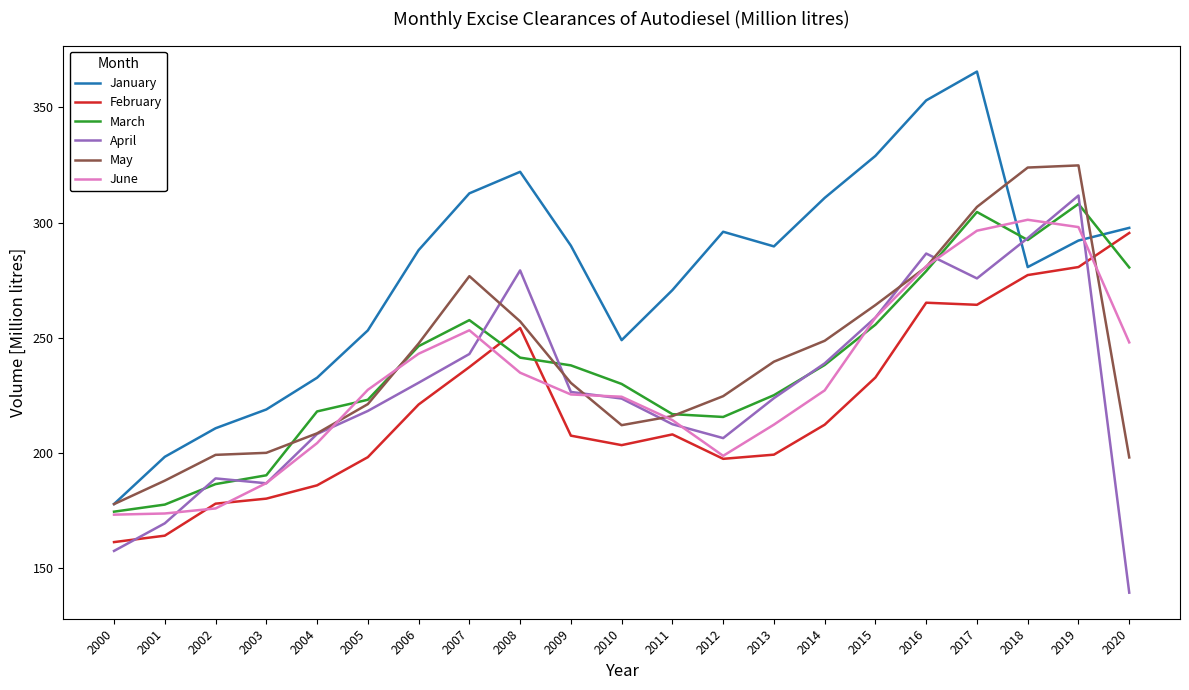

How many values in the March series exceed 238?

11